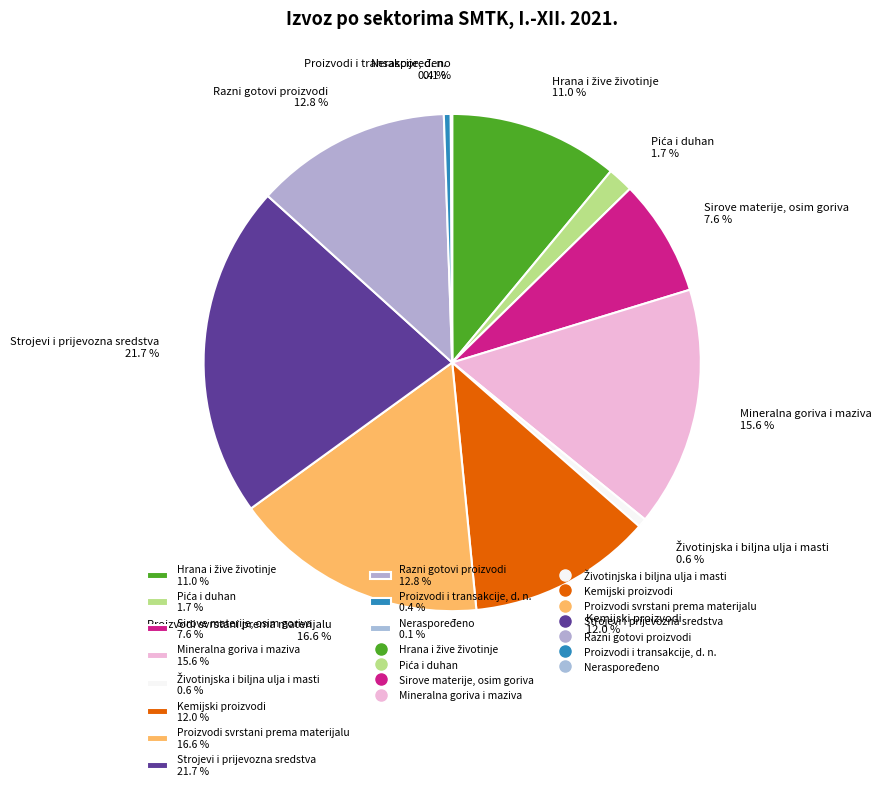

Does any single category account for the majority?

No